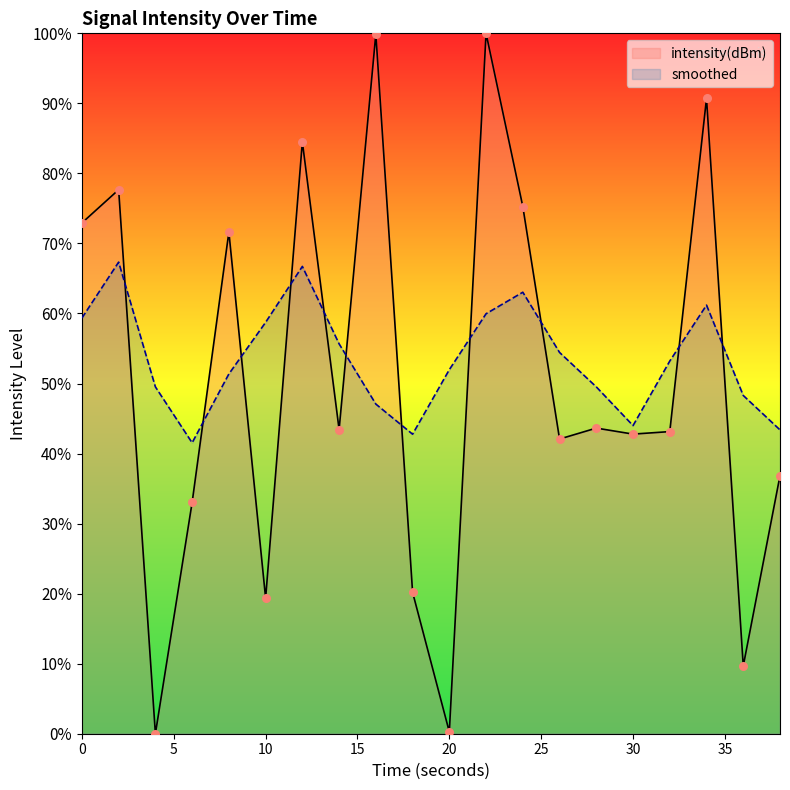

What are all the series names shown in the legend?

intensity(dBm), smoothed